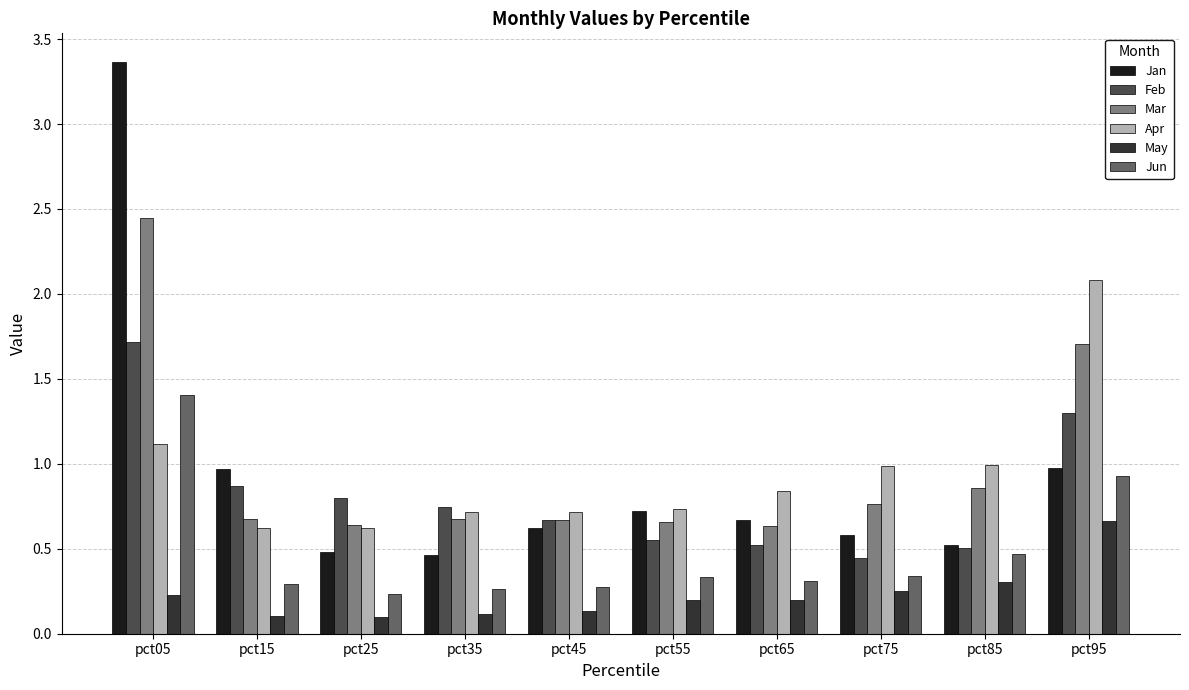

What is the difference between the Feb values at pct05 and pct75?

1.3